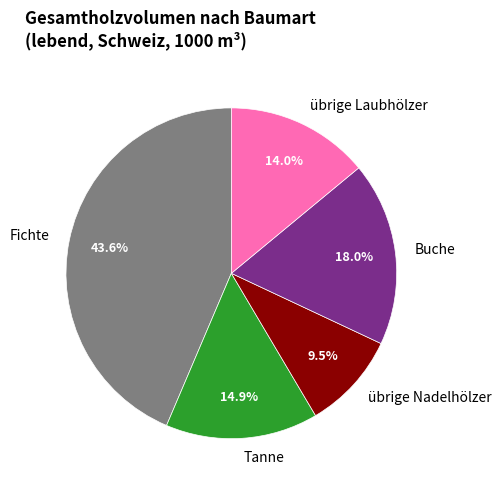

Rank the categories by value from highest to lowest.

Fichte, Buche, Tanne, übrige Laubhölzer, übrige Nadelhölzer